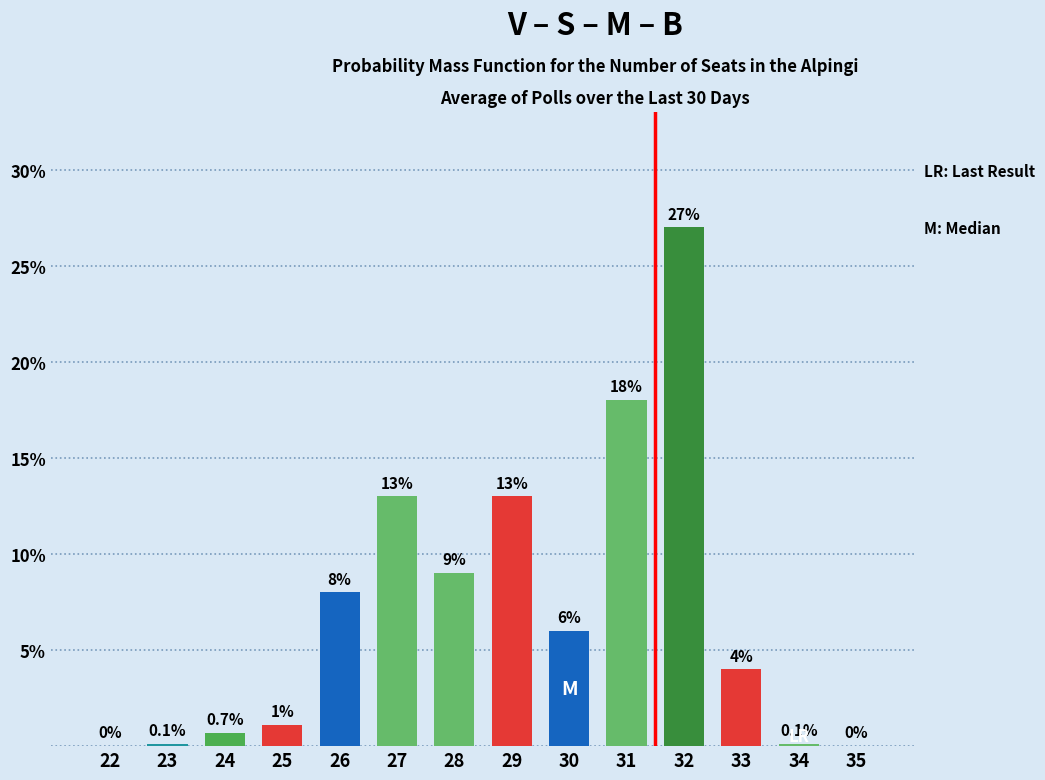

Reading right to left, what are all the values shown in this chart?

35=0.0	34=0.1	33=4.0	32=27.0	31=18.0	30=6.0	29=13.0	28=9.0	27=13.0	26=8.0	25=1.1	24=0.7	23=0.1	22=0.0